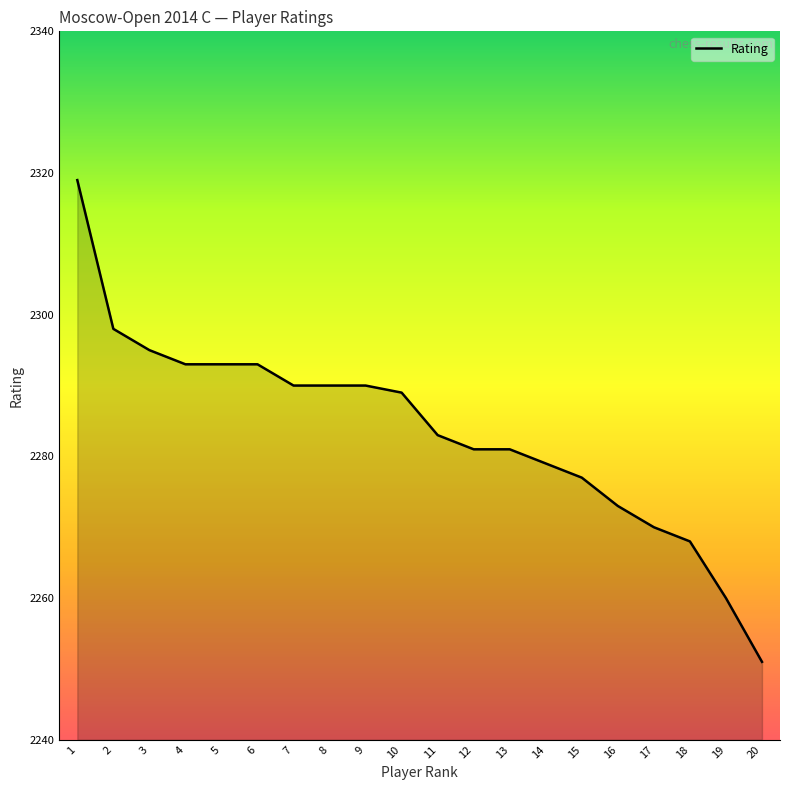

What is the sum of all values?

45673